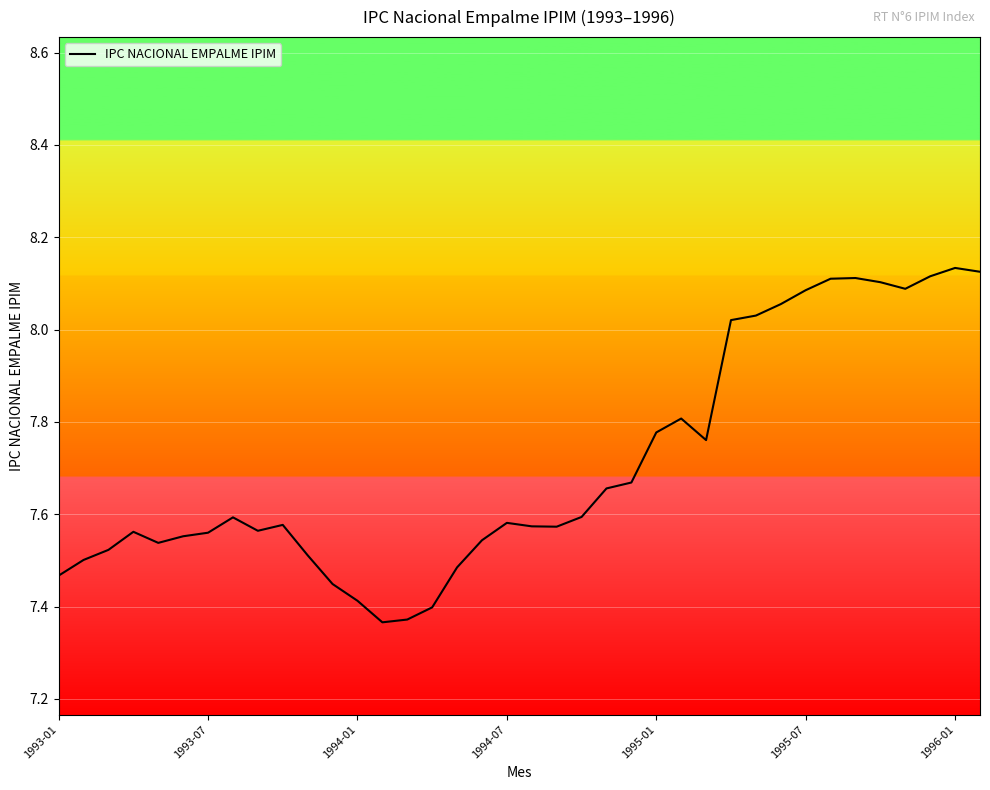

What is the difference between the maximum and minimum values?

0.8